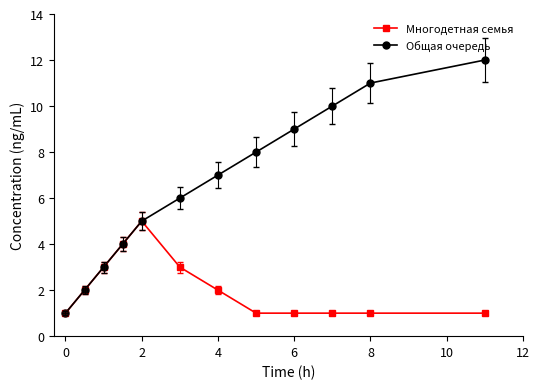

Which series has the widest spread of values?

Общая очередь